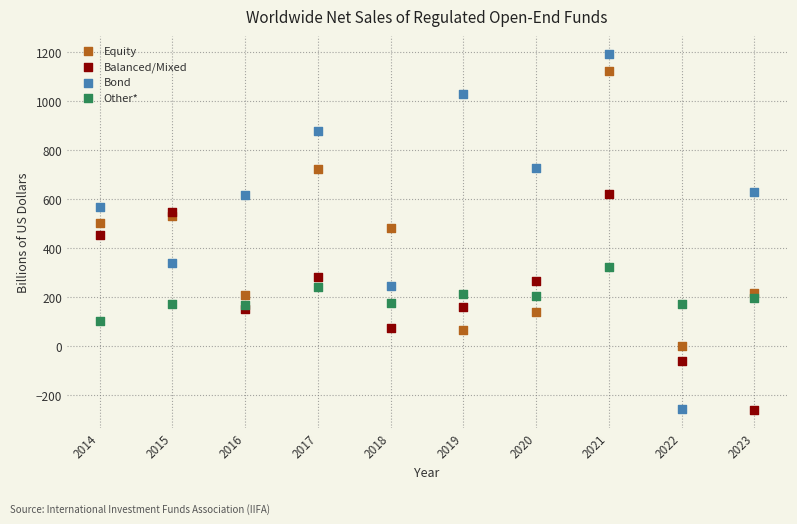

Which series has the largest Y range (max minus min)?

Bond